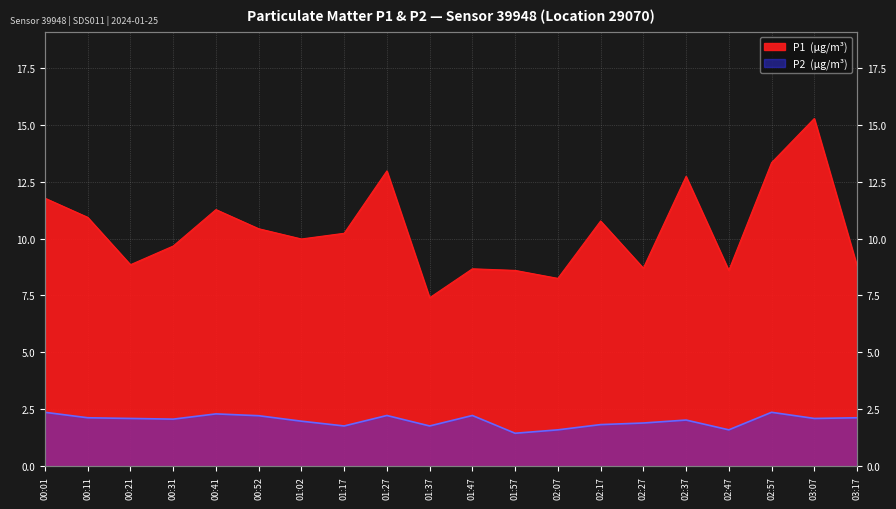

What value does the P2 series have at 03:07?

2.1